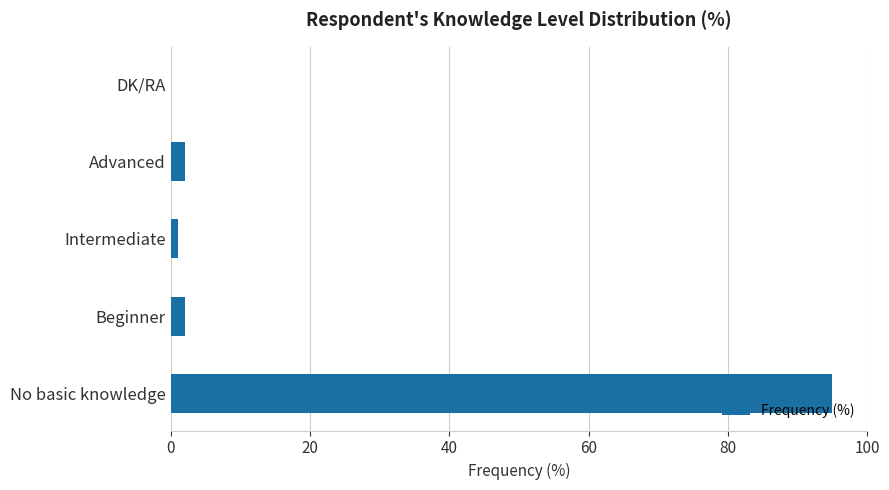

True or false: the data shows 2 at Advanced.

True